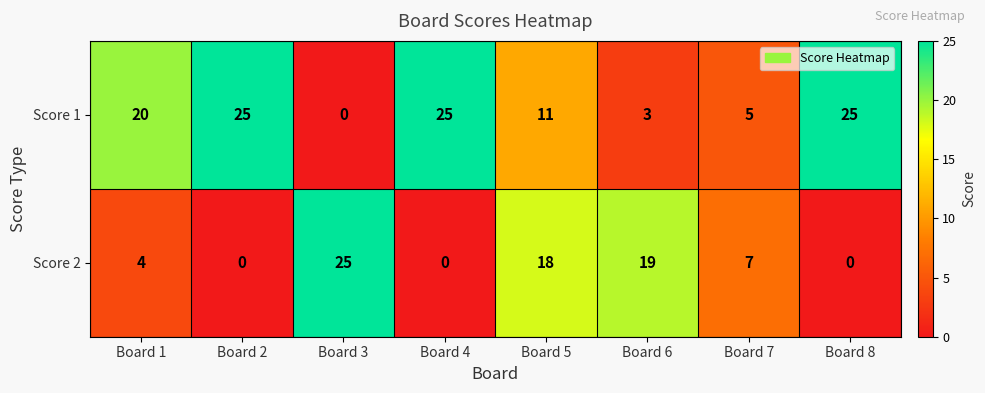

What is the highest value of the Score 2 series?

25